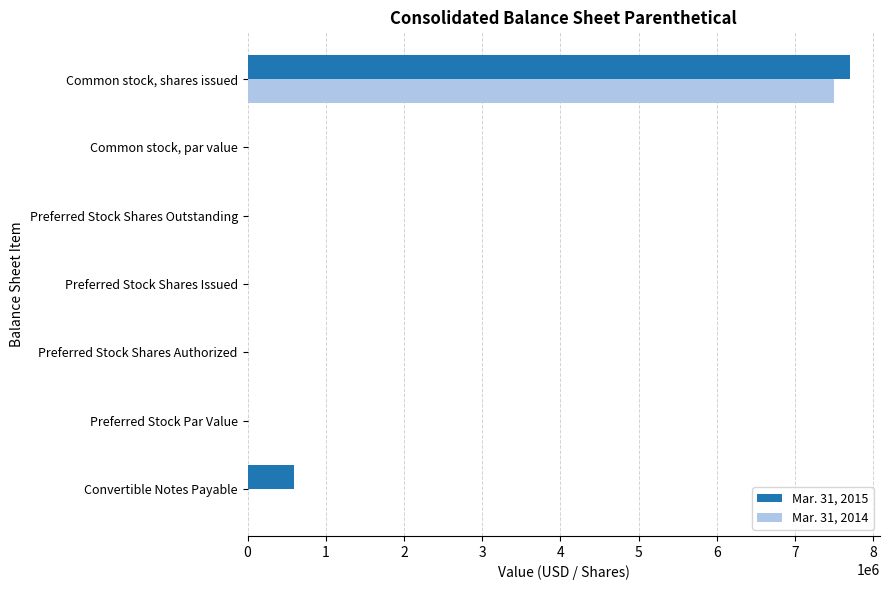

Is the value of Mar. 31, 2015 at Common stock, shares issued greater than the value of Mar. 31, 2014 at Common stock, par value?

Yes